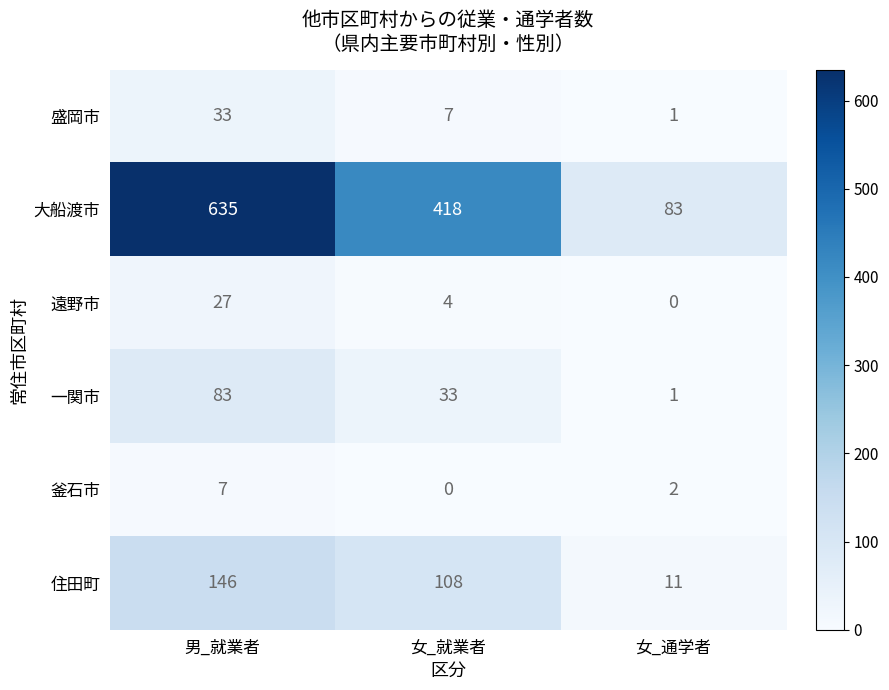

What is the highest value of the 一関市 series?

83